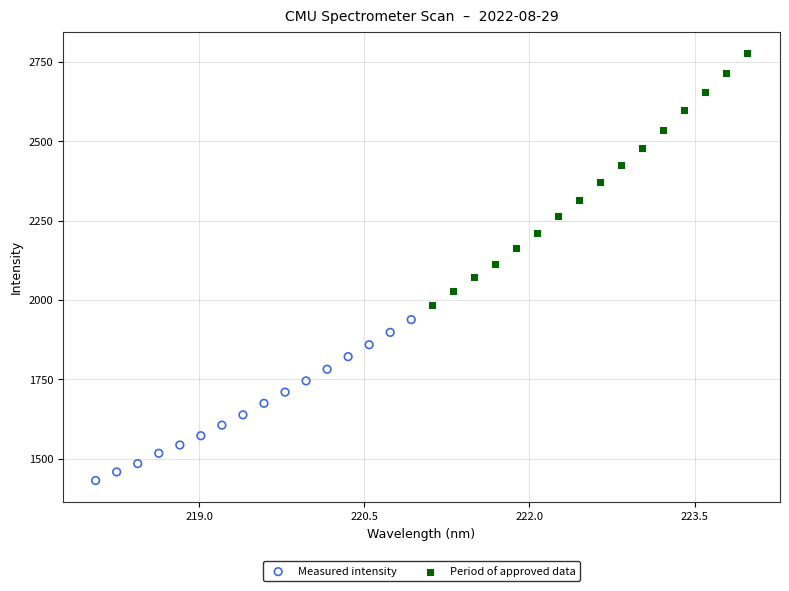

Which series contains the lowest Y value?

Measured intensity